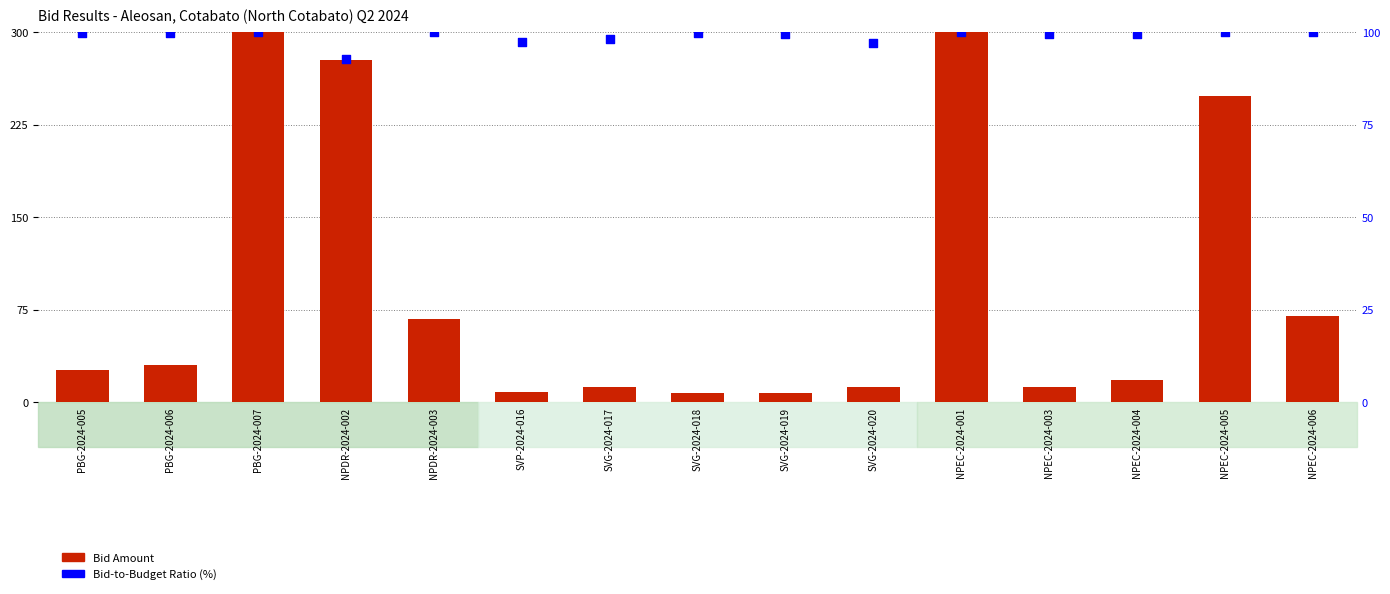

Which series has the largest total across all categories?

Bid-to-Budget Ratio (%)